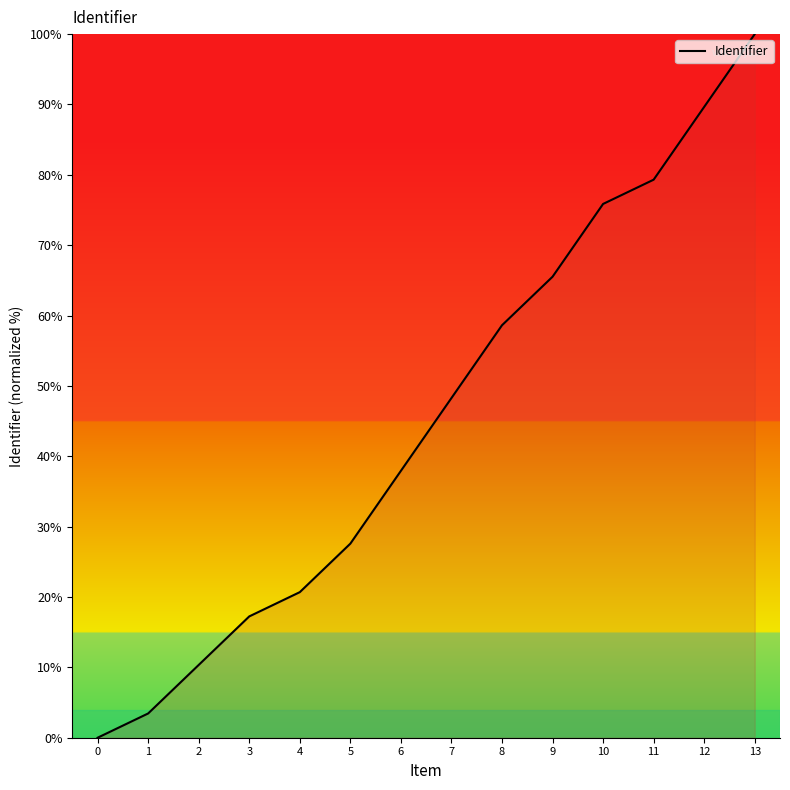

How many distinct data groups are displayed?

1